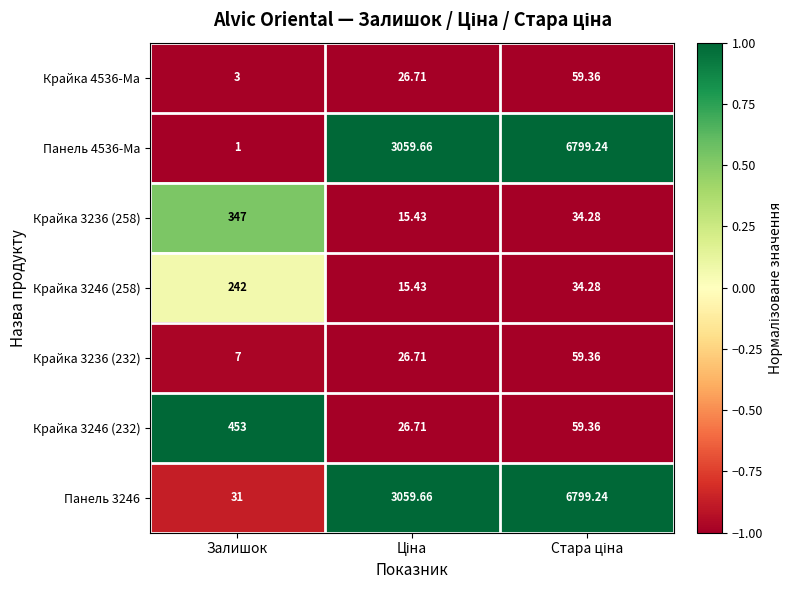

Where does the Крайка 3236 (258) series first go above 34?

Залишок